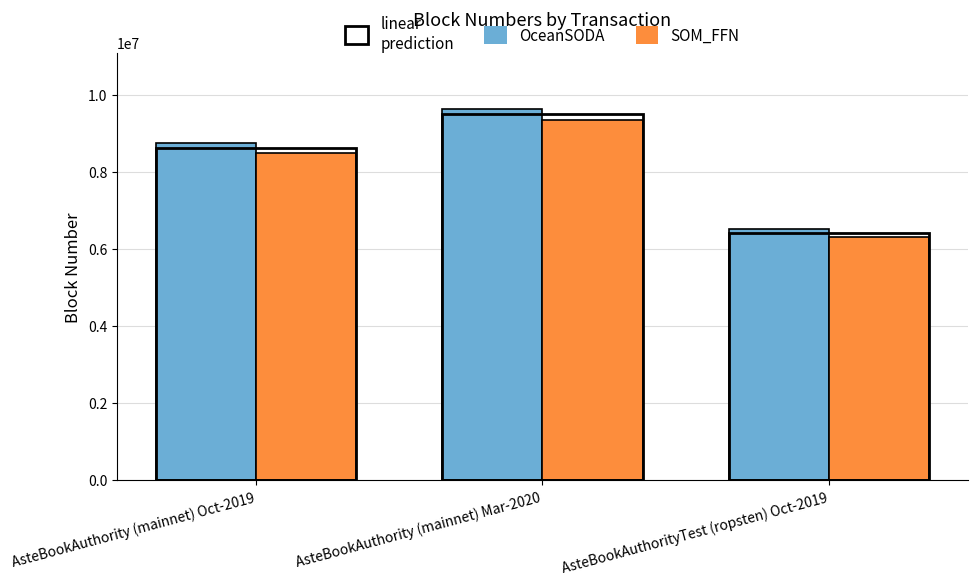

Rank the categories by SOM_FFN value from highest to lowest.

AsteBookAuthority (mainnet) Mar-2020, AsteBookAuthority (mainnet) Oct-2019, AsteBookAuthorityTest (ropsten) Oct-2019